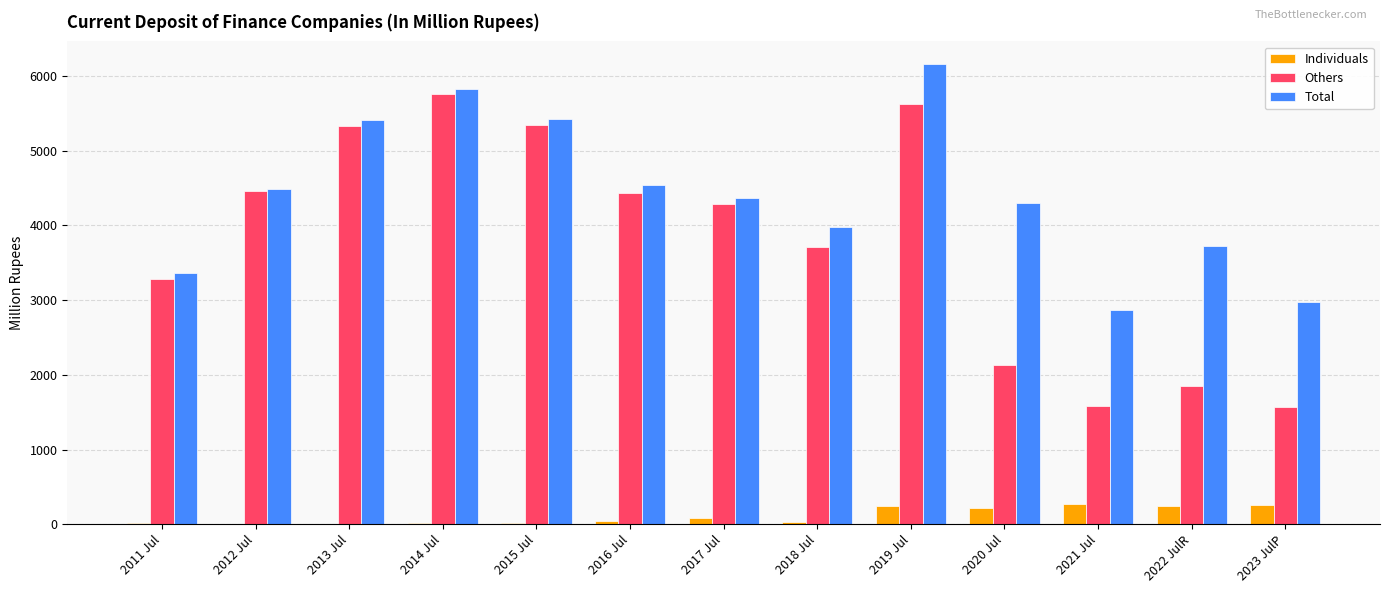

True or false: Others has a value of 5325.9 at 2013 Jul.

True